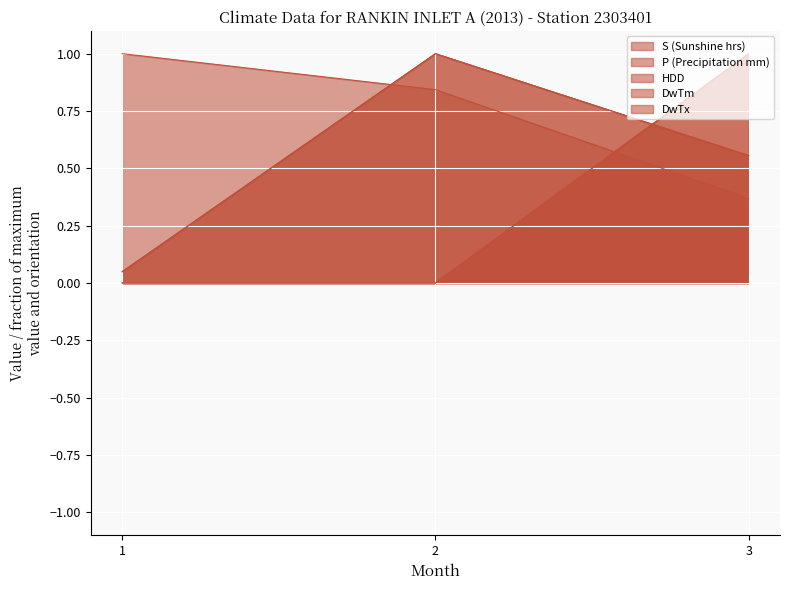

The value of DwTx at 1 is 0.0. True or false?

True